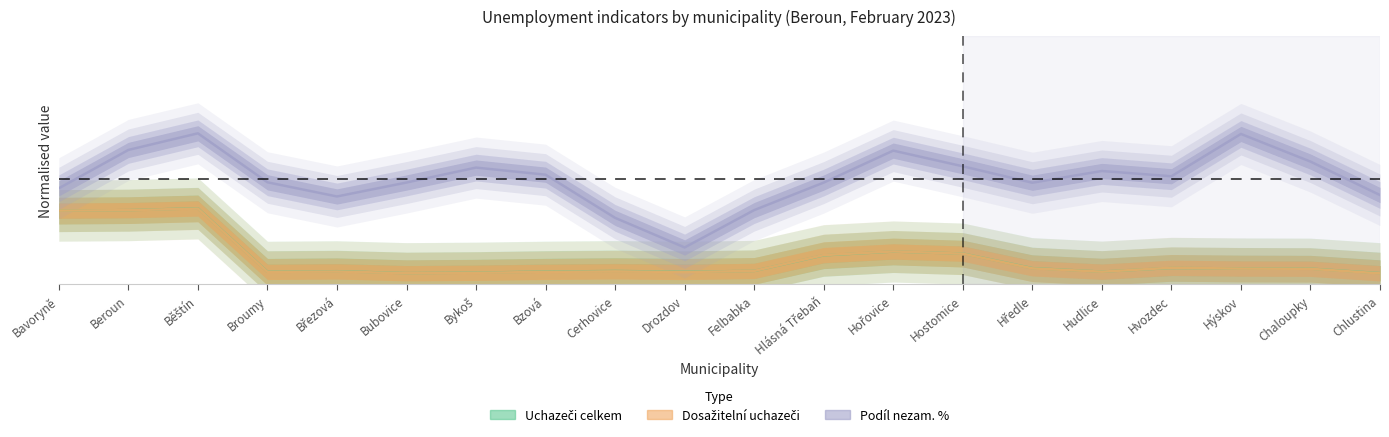

Rank the series by their maximum value, from highest to lowest.

Podíl nezam. %, Uchazeči celkem, Dosažitelní uchazeči